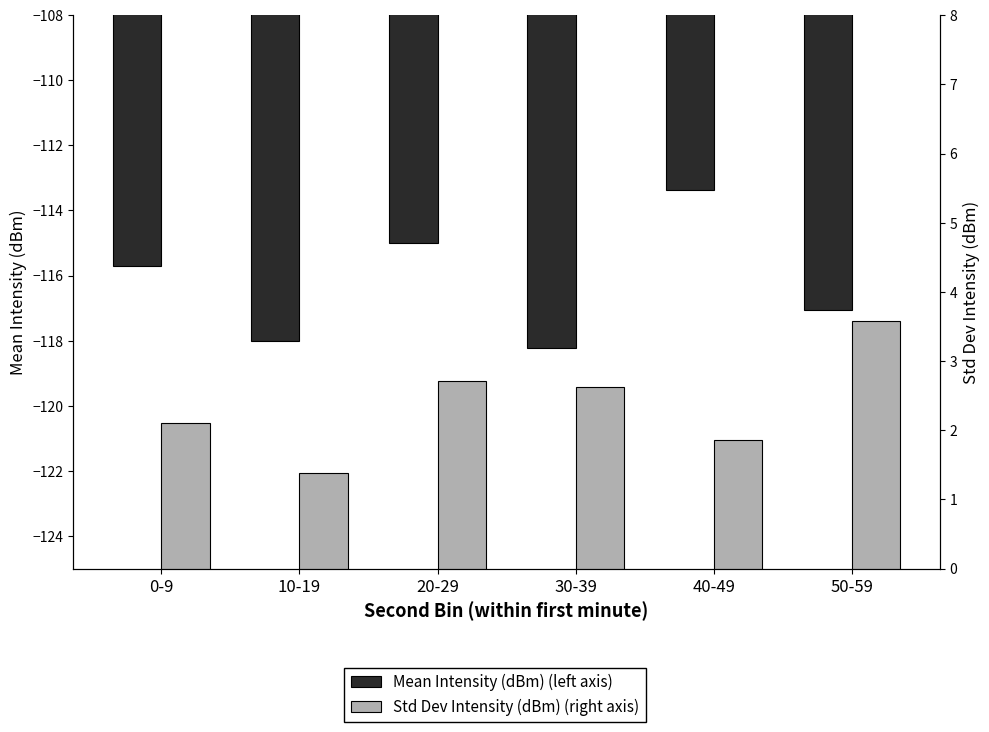

How many distinct data groups are displayed?

2